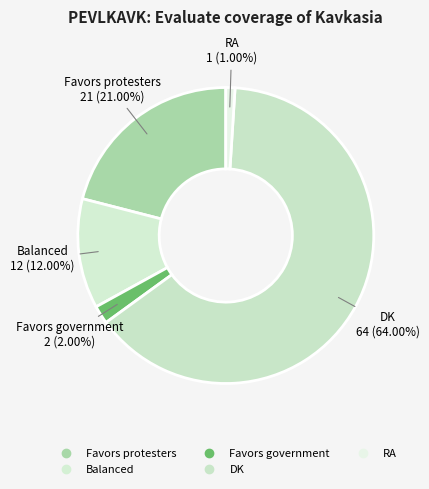

The DK slice represents 55% of the pie. True or false?

False